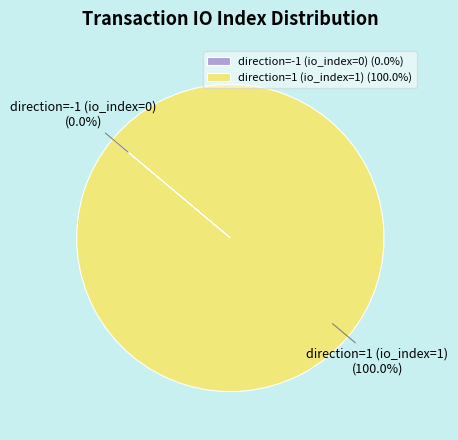

Is direction=1 (io_index=1) the majority of the pie?

Yes